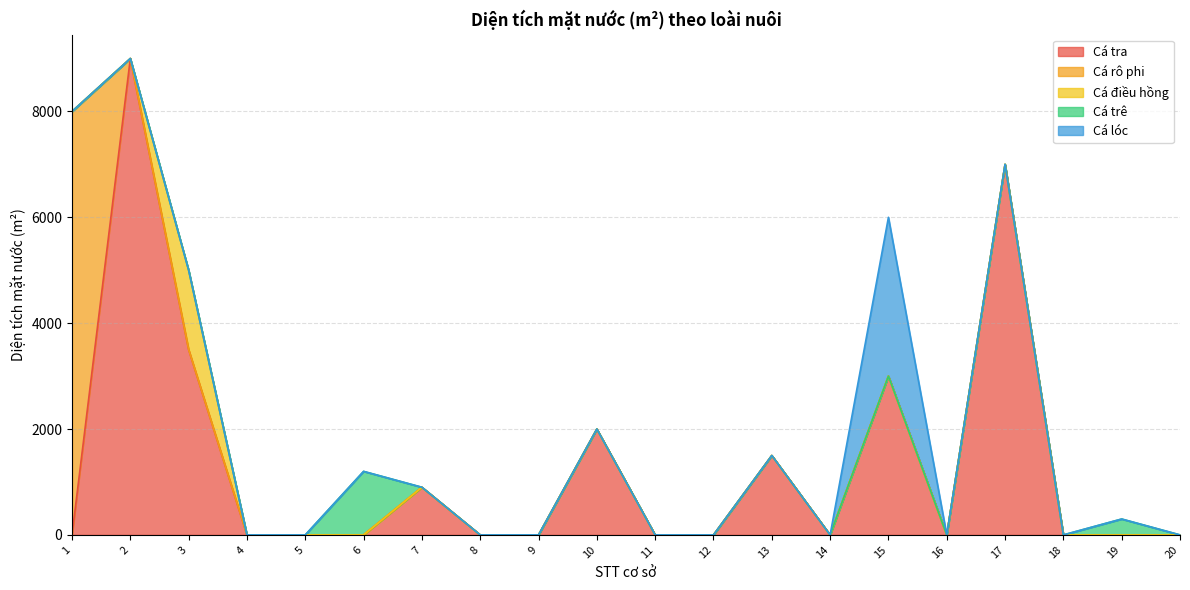

How many categories are shown in the chart?

20